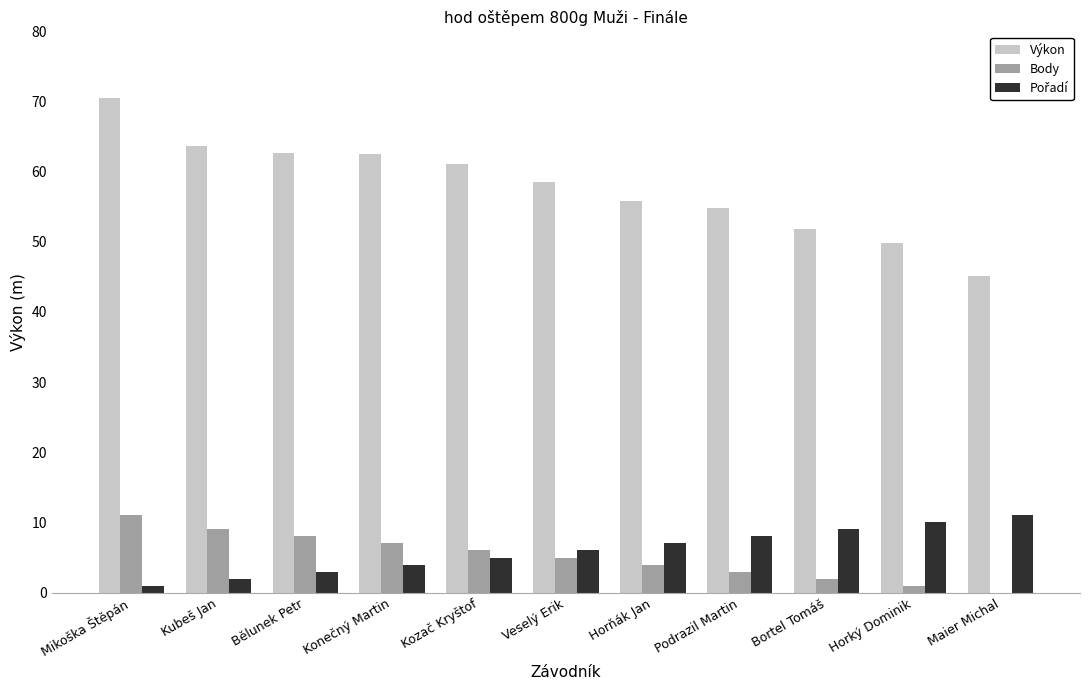

How many positive values does the Body series have?

10